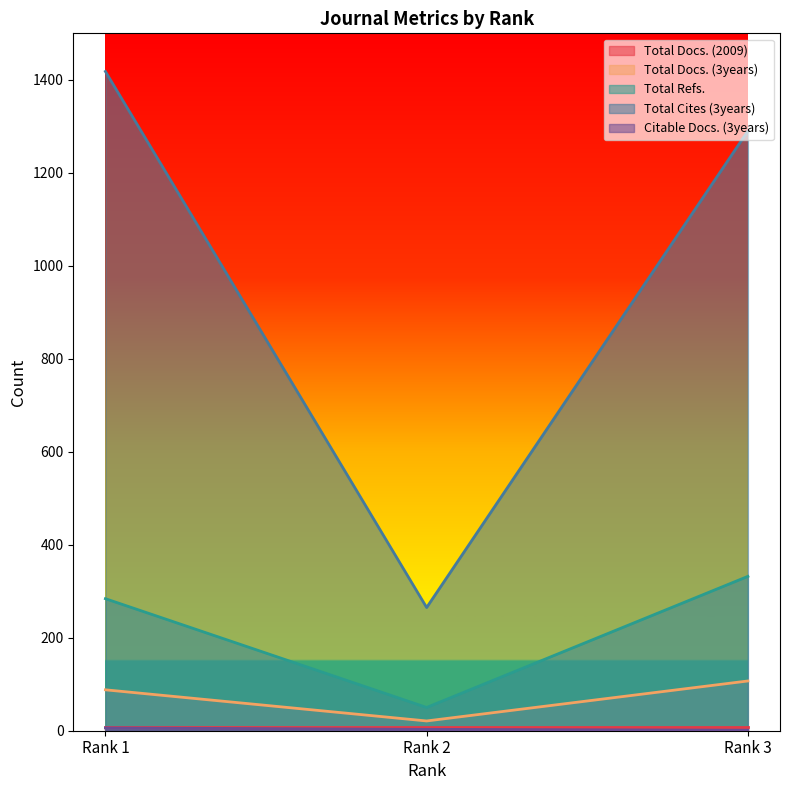

Which series has the widest spread of values?

Total Cites (3years)